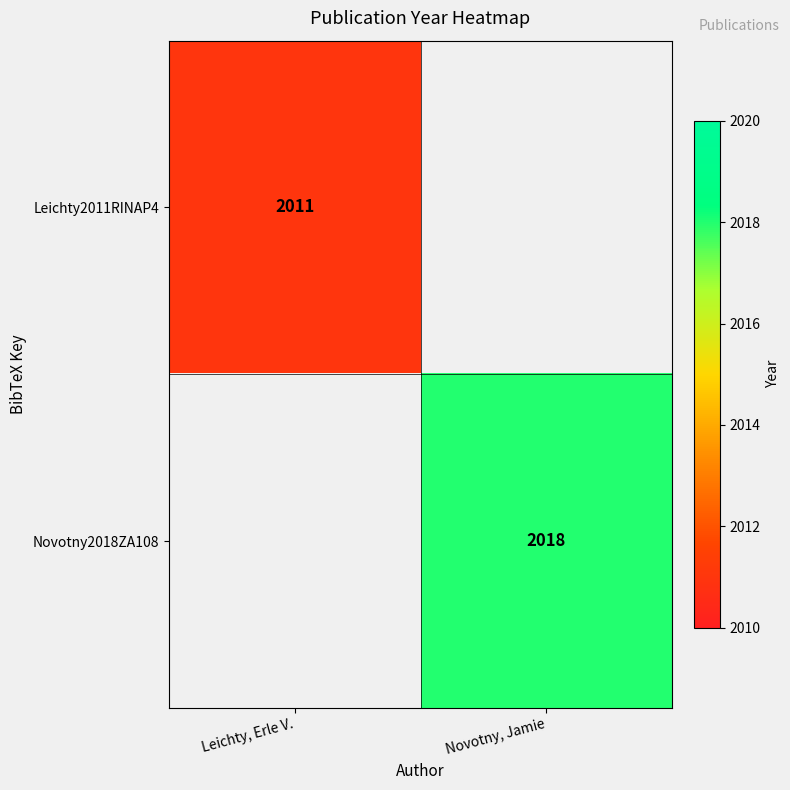

The Leichty2011RINAP4 series shows 880 at Leichty, Erle V.. True or false?

False